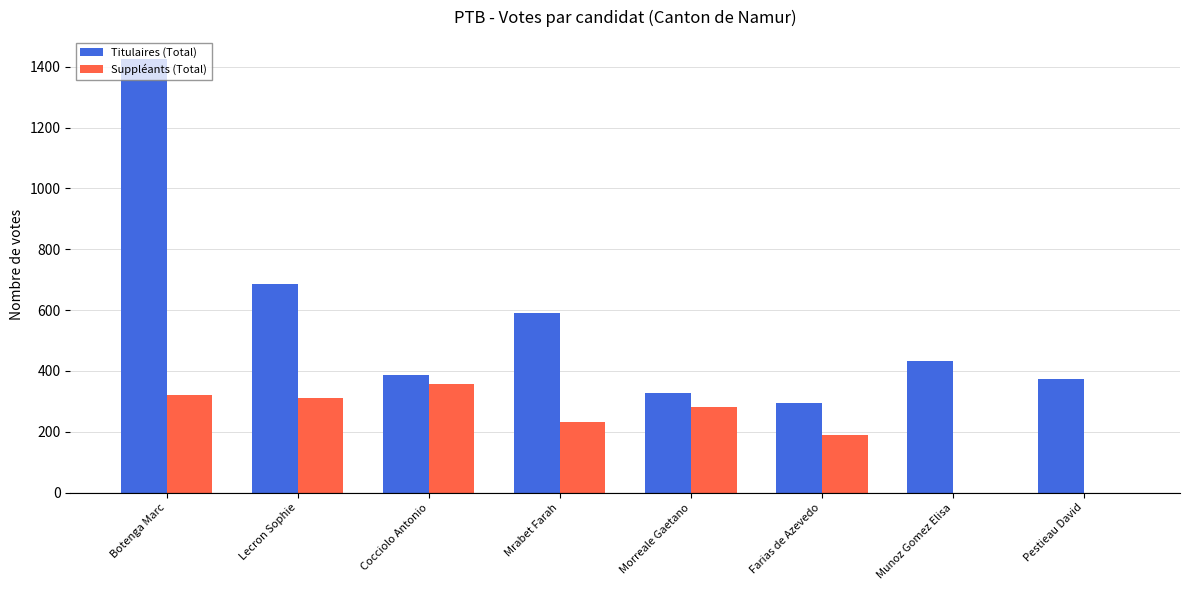

Which category has the highest value in the Suppléants (Total) series?

Cocciolo Antonio